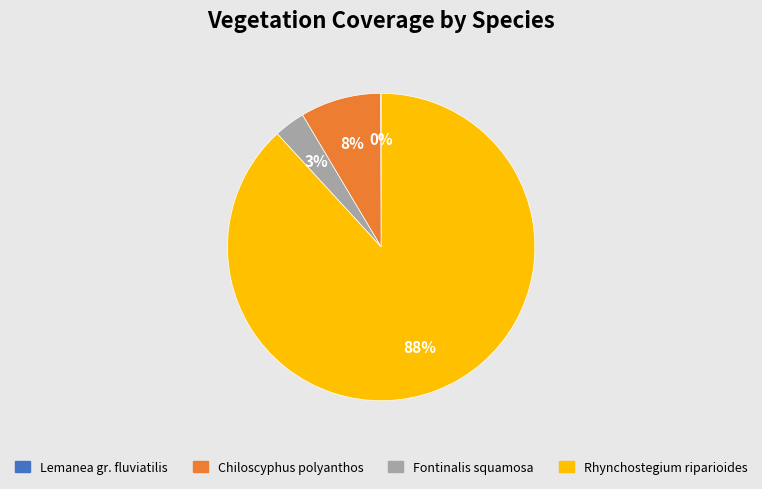

Between Fontinalis squamosa and Rhynchostegium riparioides, which is larger?

Rhynchostegium riparioides